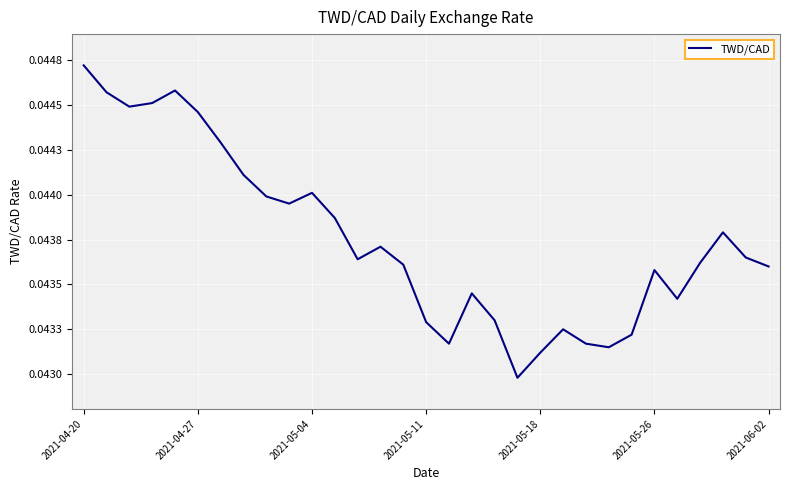

Is this an area chart (filled region under the line)?

No